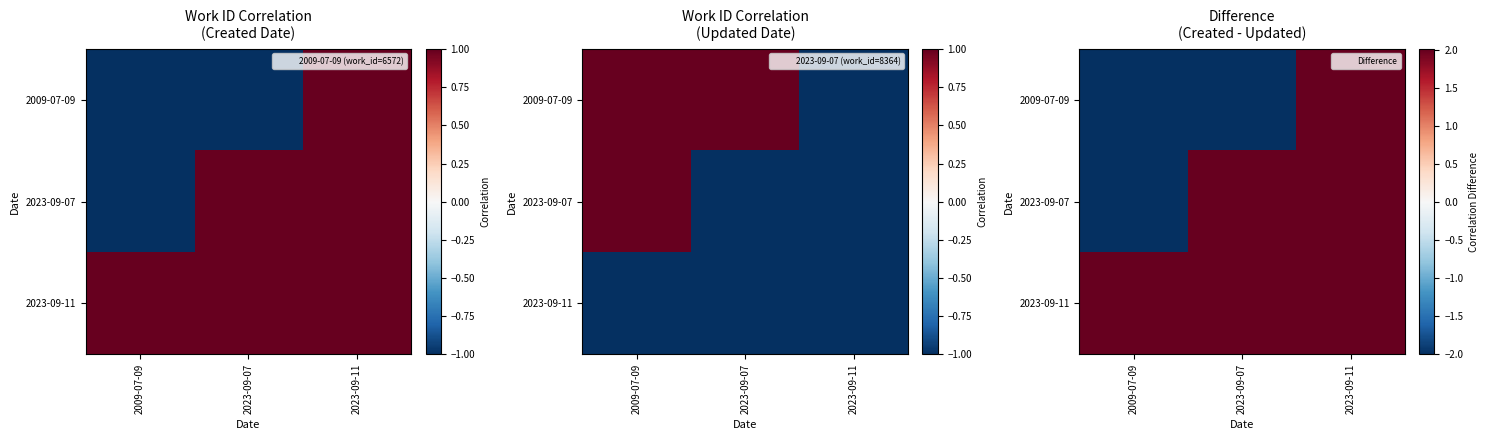

Between 2023-09-07 and 2023-09-11, which series saw the biggest shift?

2009-07-09